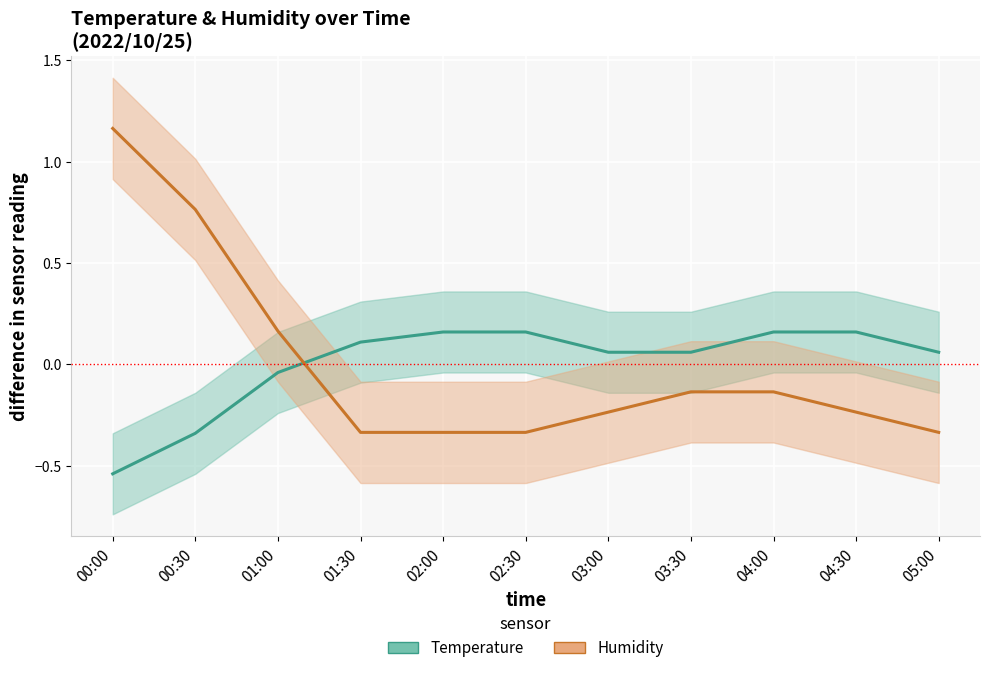

What are all the series names shown in the legend?

Temperature, Humidity